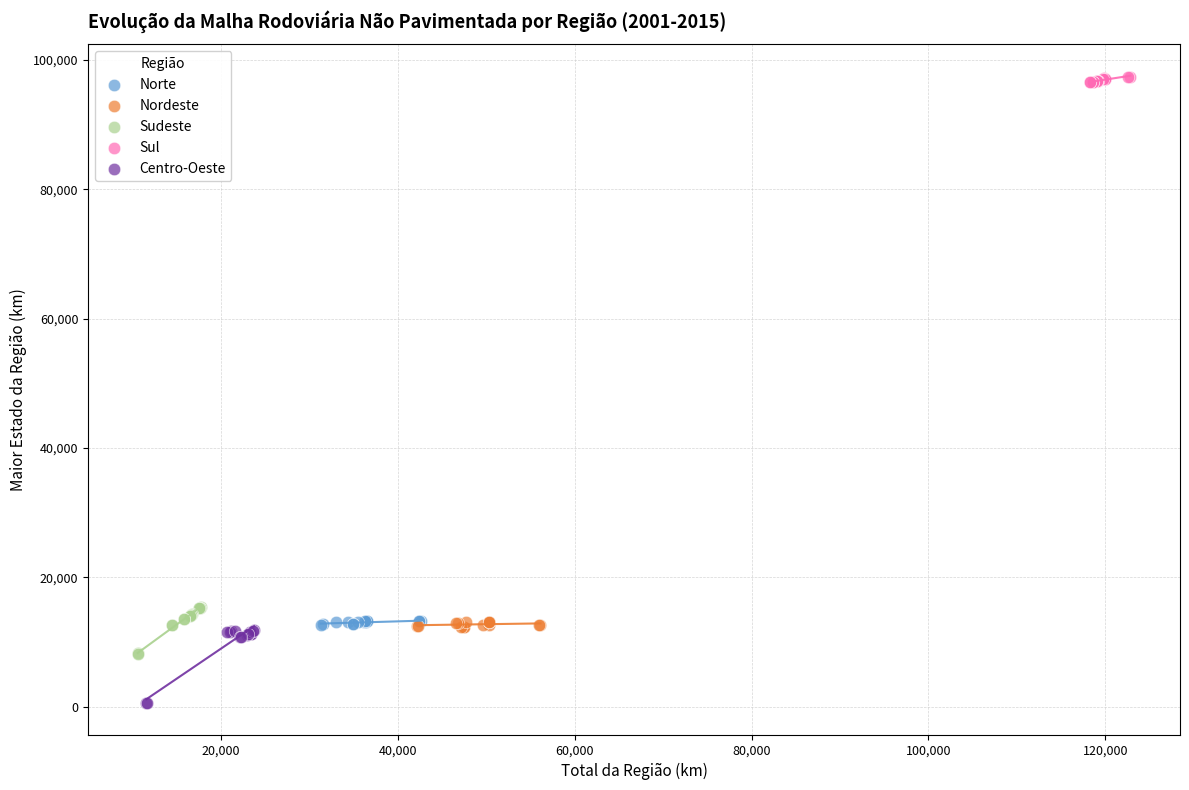

Which series contains the highest Y value?

Sul